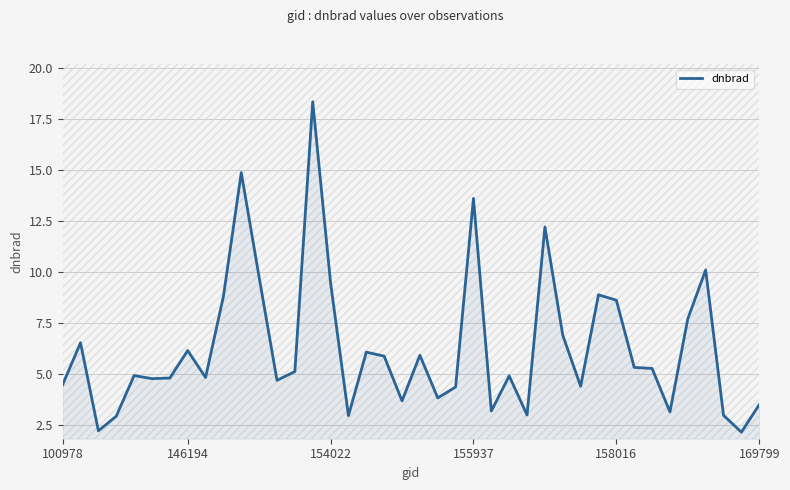

Count the number of data series in this chart.

1